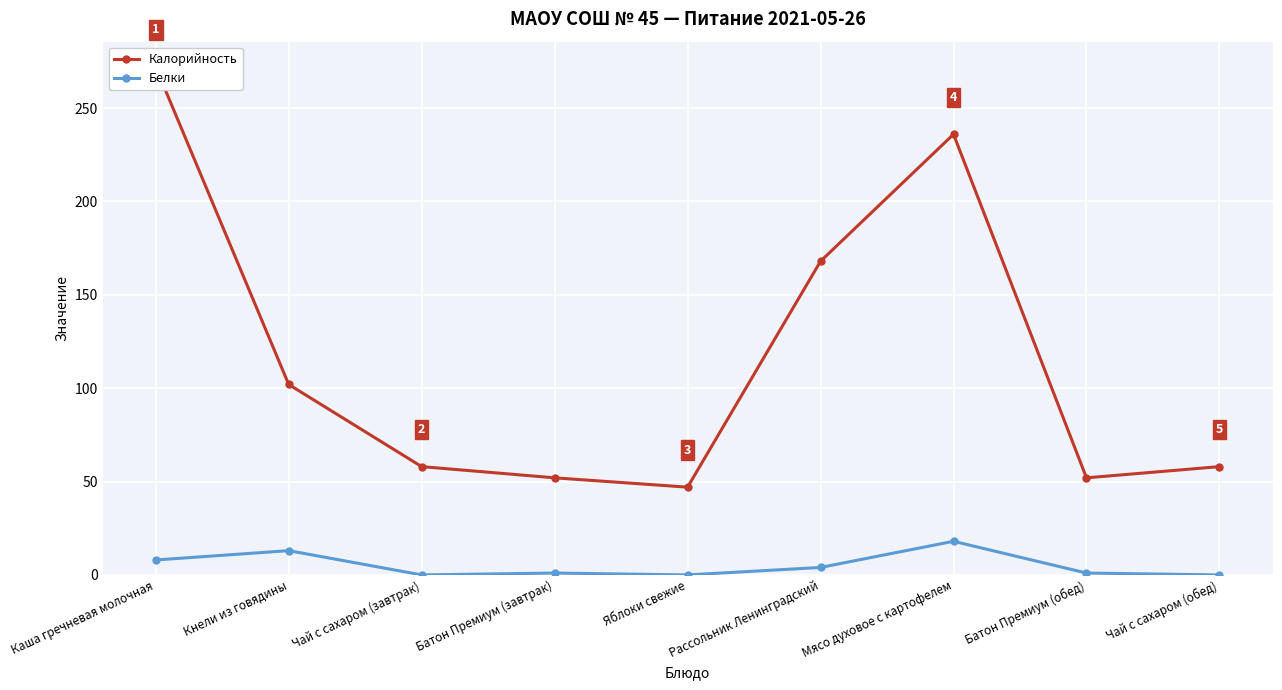

What is the maximum value for Калорийность?

272